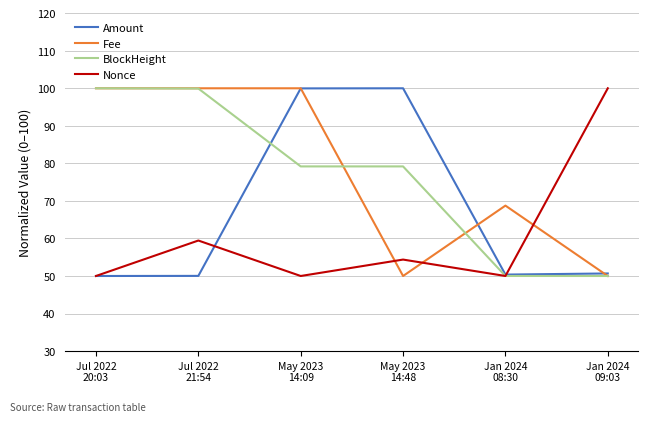

What is the minimum value for Nonce?

50.0